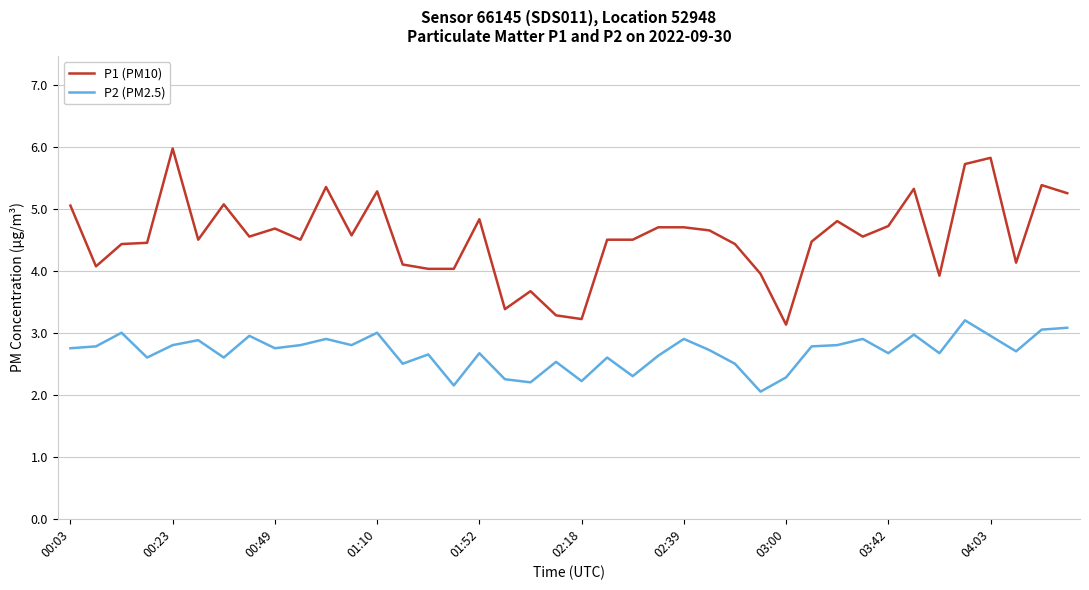

Which series has the widest spread of values?

P1 (PM10)